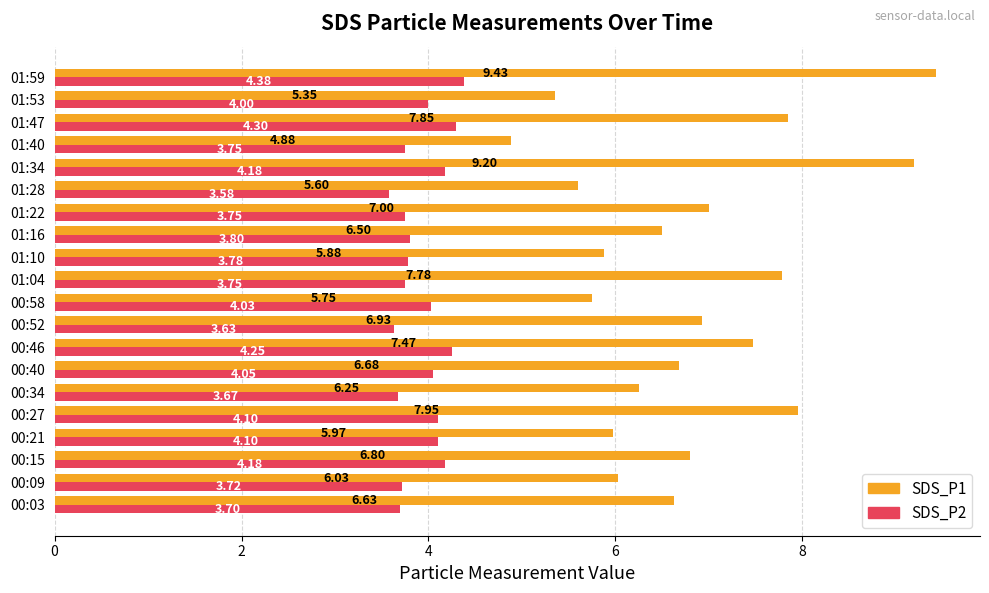

Which series has the largest range (max minus min)?

SDS_P1